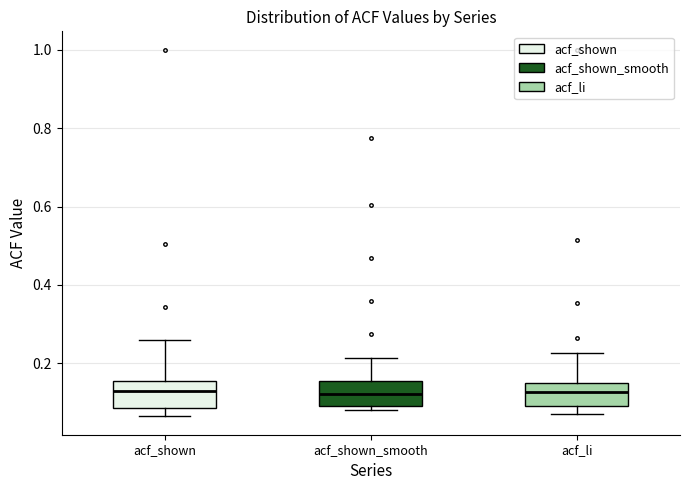

Reading left to right, transcribe this box plot: for each box, give where its median line is, the range the box spans, and where its two whiskers end, as read against the y-axis. The values are not printed on the chart, so give them approximately, as read against the axis.

acf_shown: median 0.12, box 0.08 to 0.16, whiskers 0.06 to 0.26
acf_shown_smooth: median 0.12, box 0.10 to 0.16, whiskers 0.08 to 0.22
acf_li: median 0.12, box 0.10 to 0.14, whiskers 0.08 to 0.22